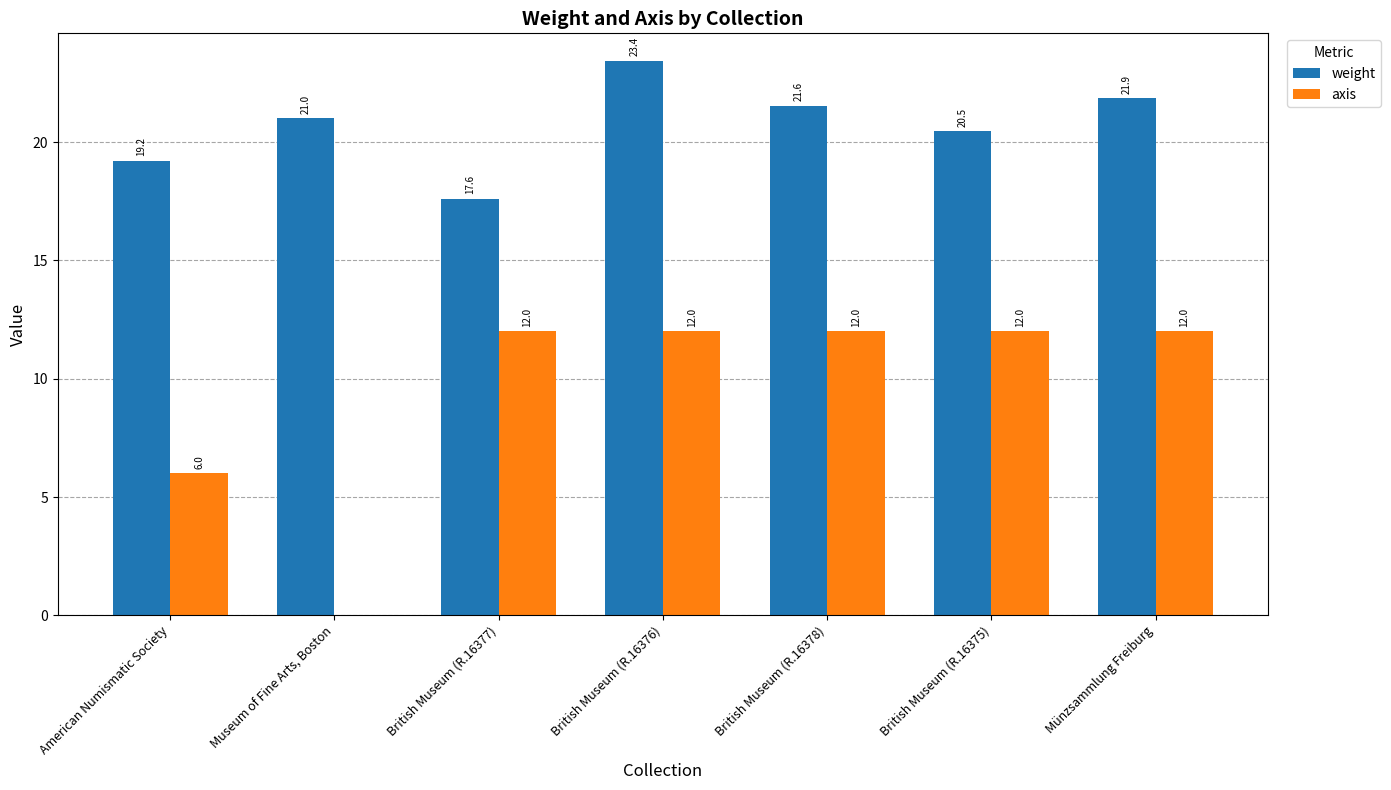

At which label is weight closest to 20?

British Museum (R.16375)